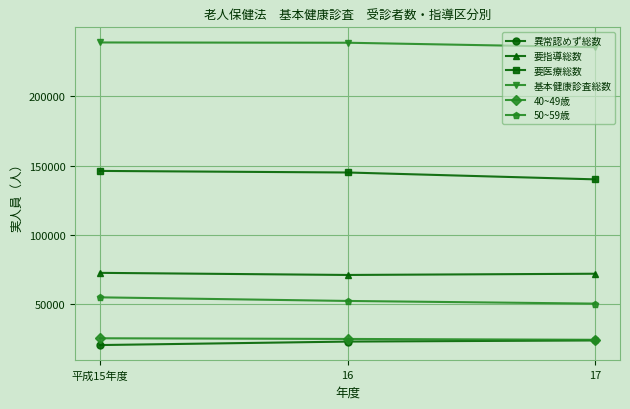

Which series has the largest total across all categories?

基本健康診査総数